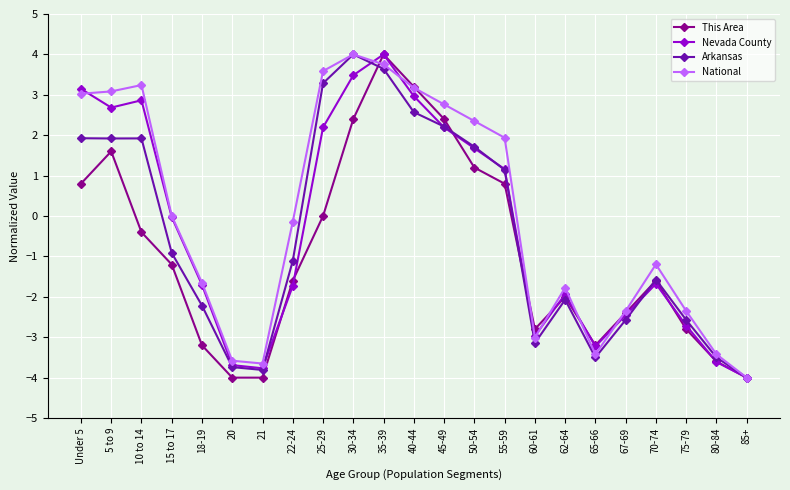

How many values in the This Area series are below -1?

13